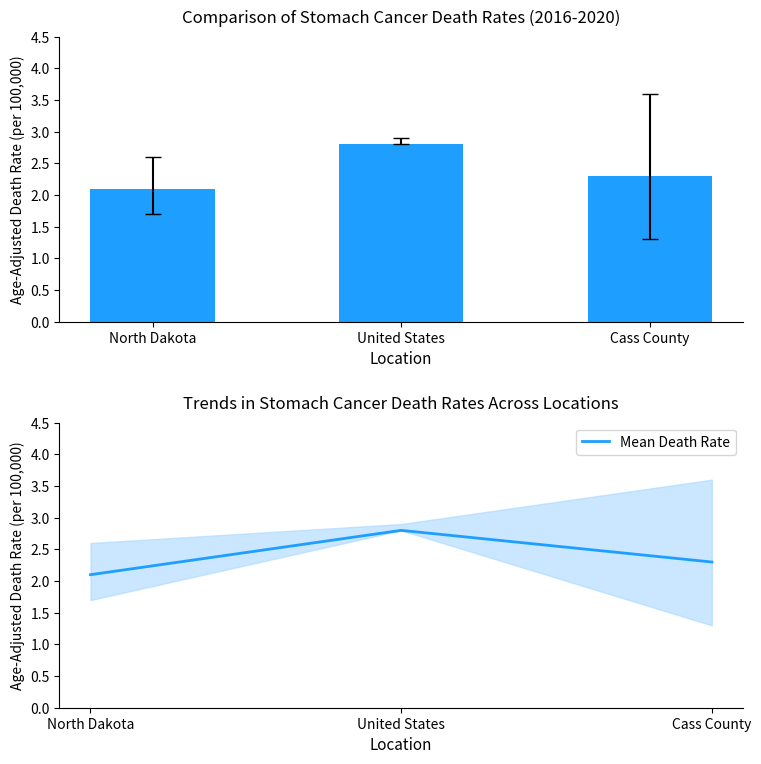

Count the Age-Adjusted Death Rate values in the range 2 to 3.

3